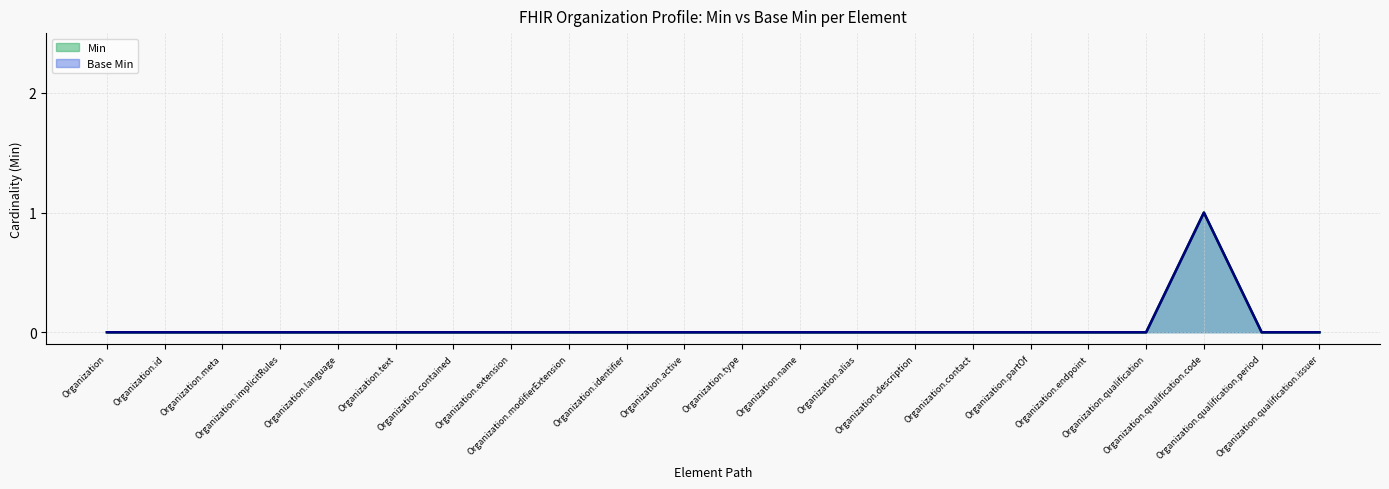

What are all the series names shown in the legend?

Min, Base Min